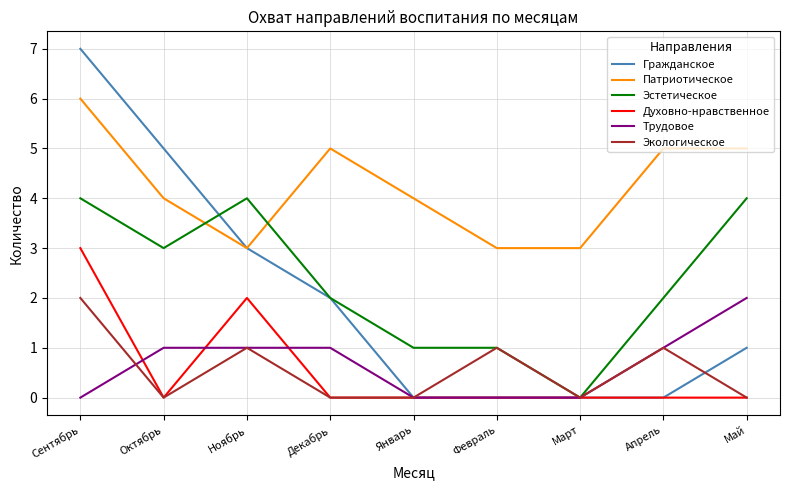

In Экологическое, how many points are higher than both neighbors (excluding endpoints)?

3